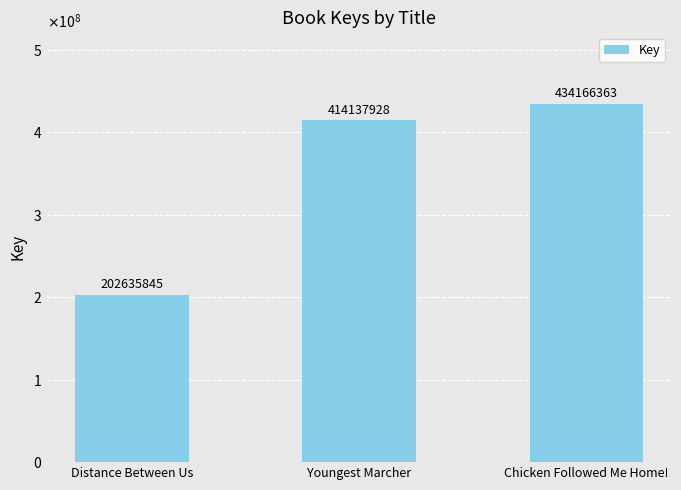

What is the difference between the maximum and minimum values?

231530518